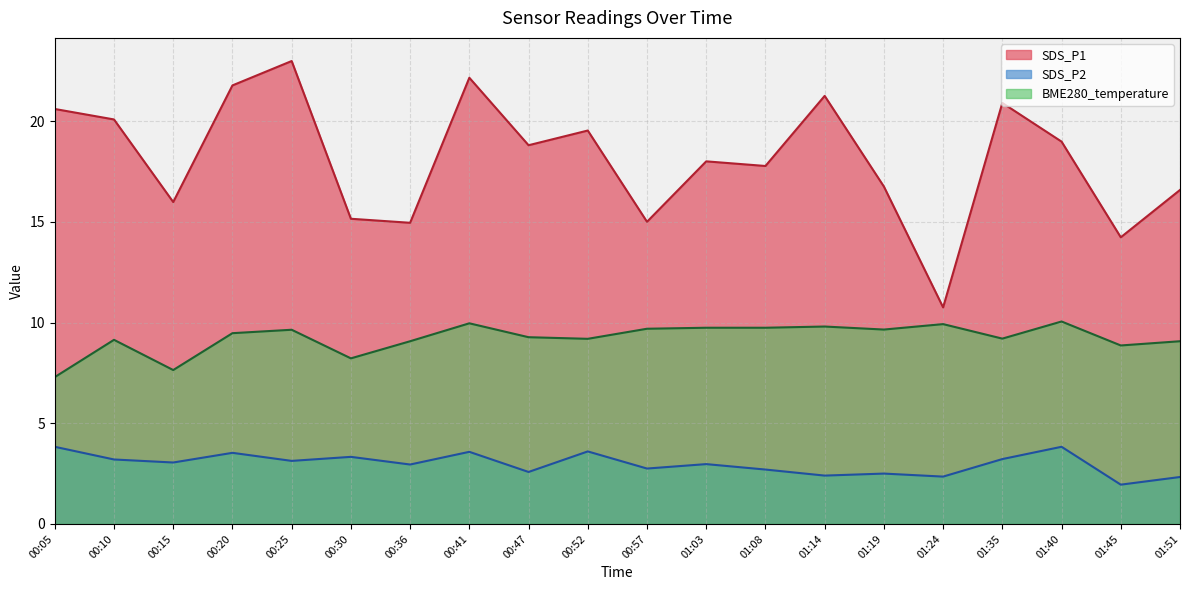

At how many categories does at least one series exceed 3?

20